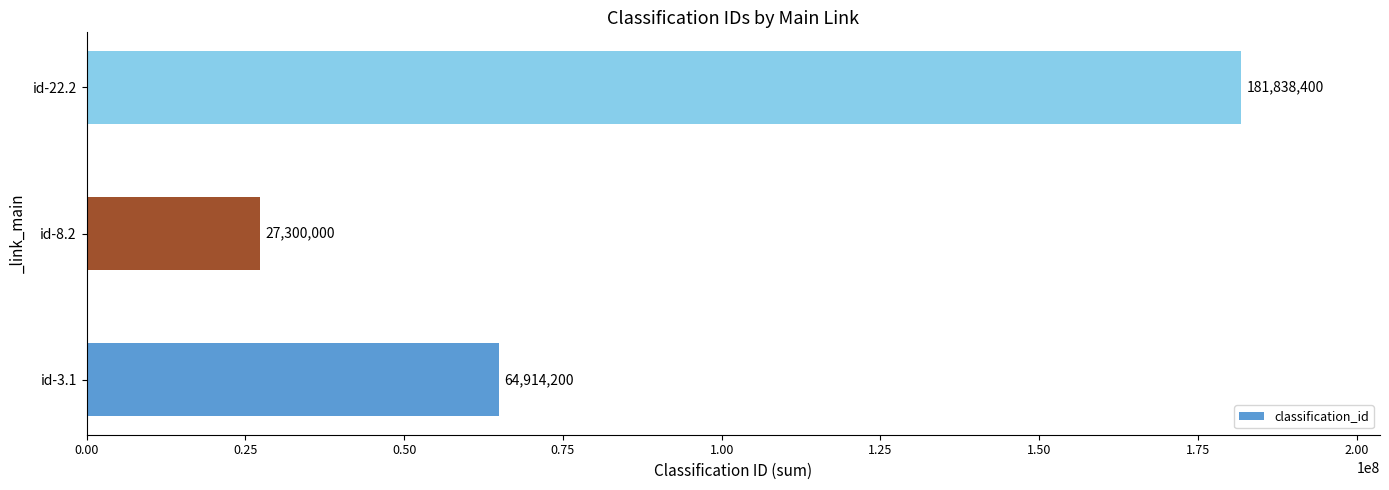

At which label is the value closest to 104569200?

id-3.1